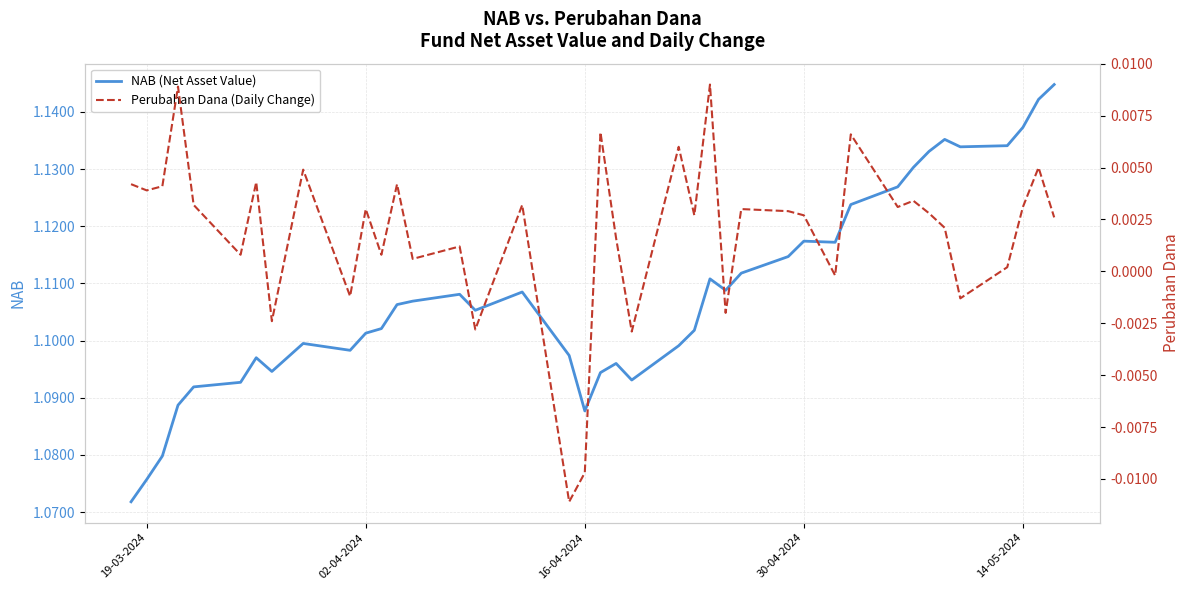

True or false: NAB (Net Asset Value) and Perubahan Dana (Daily Change) intersect in this chart.

False